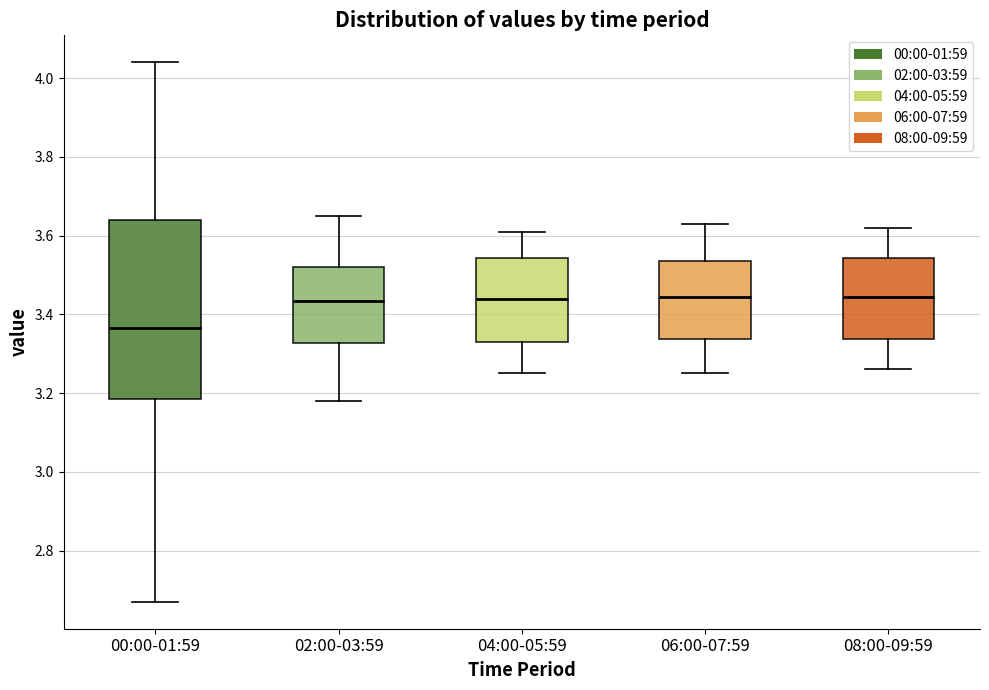

Which box is the tallest, from its lower edge to its upper edge?

00:00-01:59